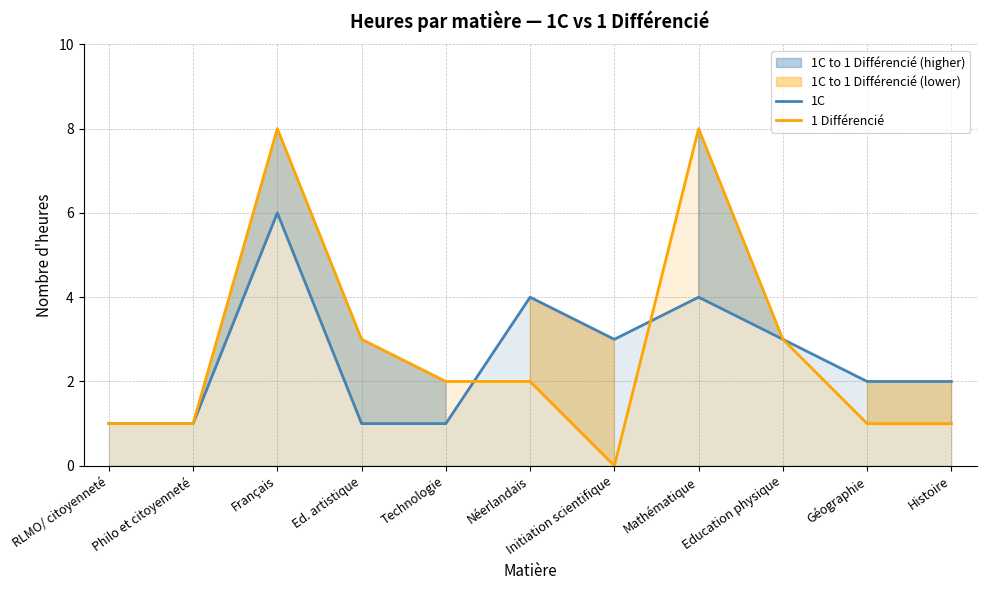

What value does the 1 Différencié series have at Néerlandais?

2